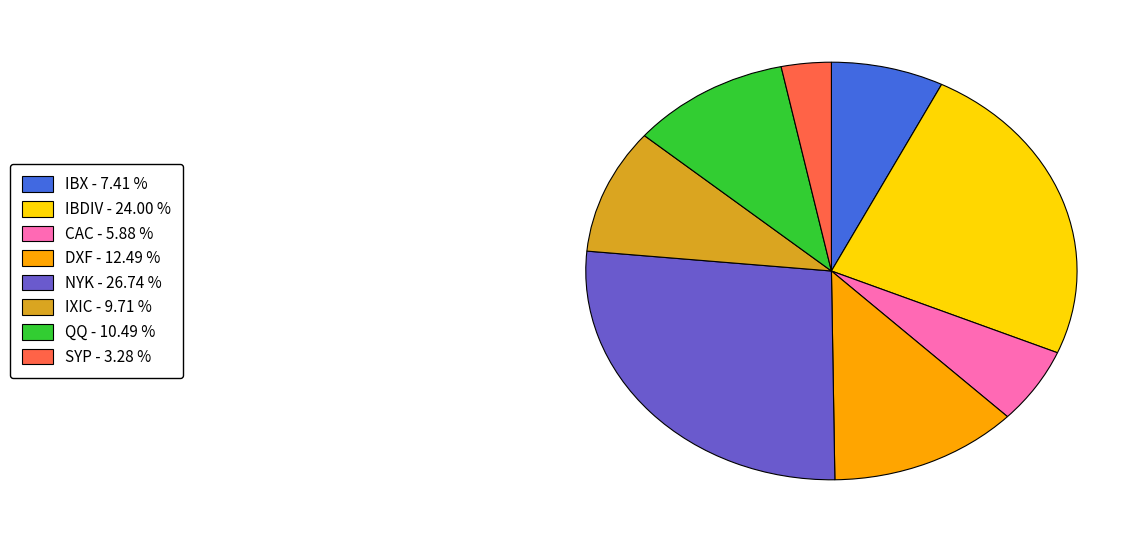

Rank the categories by value from highest to lowest.

NYK, IBDIV, DXF, QQ, IXIC, IBX, CAC, SYP